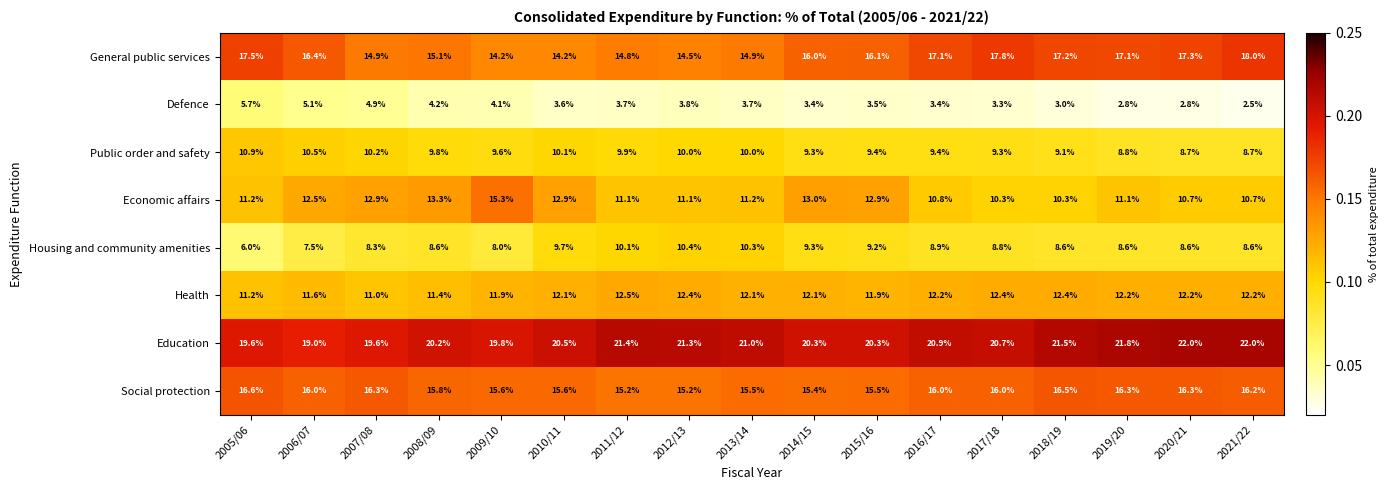

Which series changed the most between 2014/15 and 2016/17?

Economic affairs